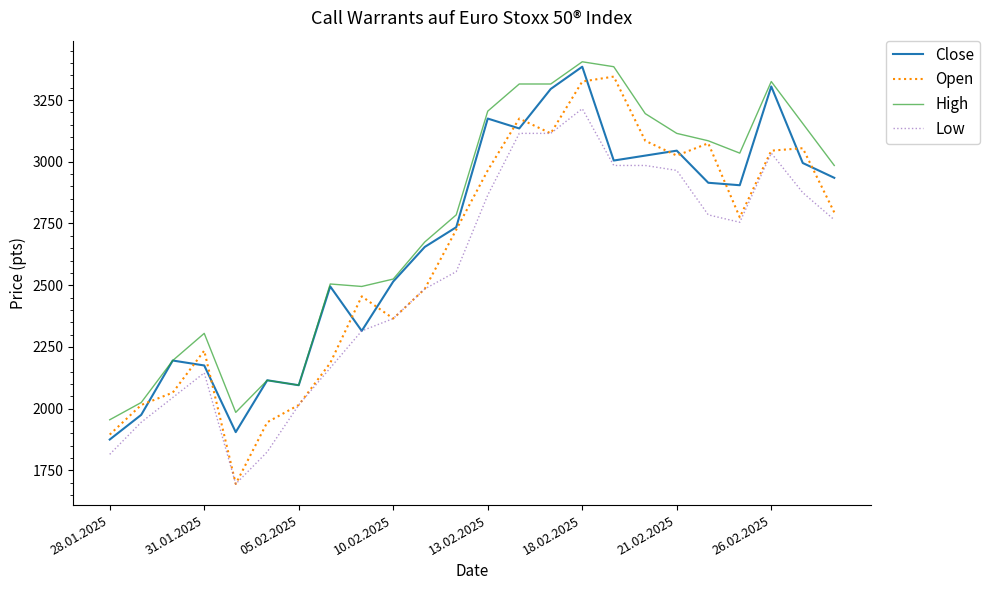

How many categories are shown in the chart?

24